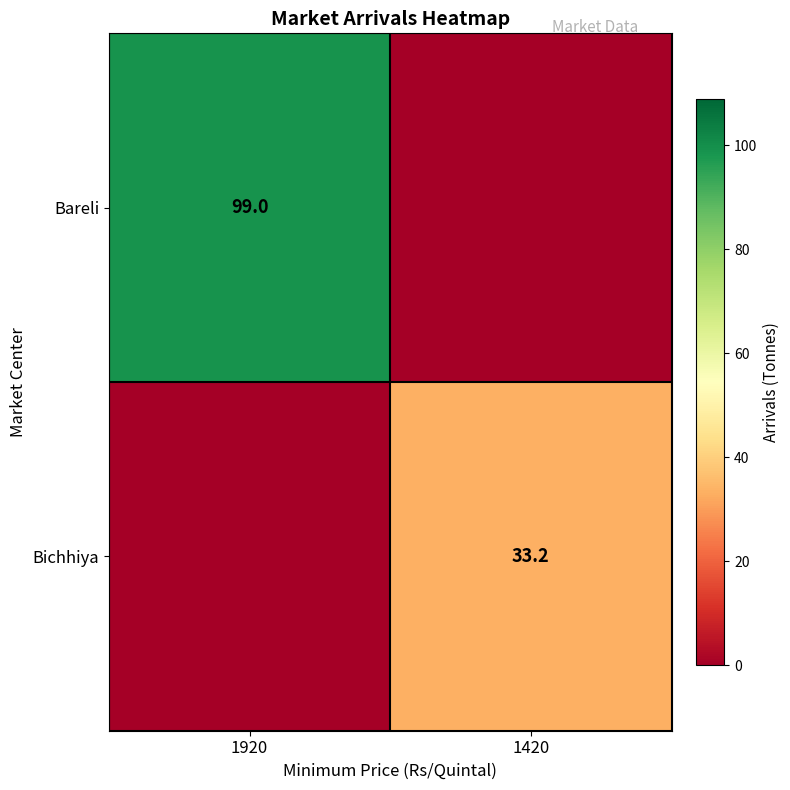

The value of Bichhiya at 1420 is 15.8. True or false?

False